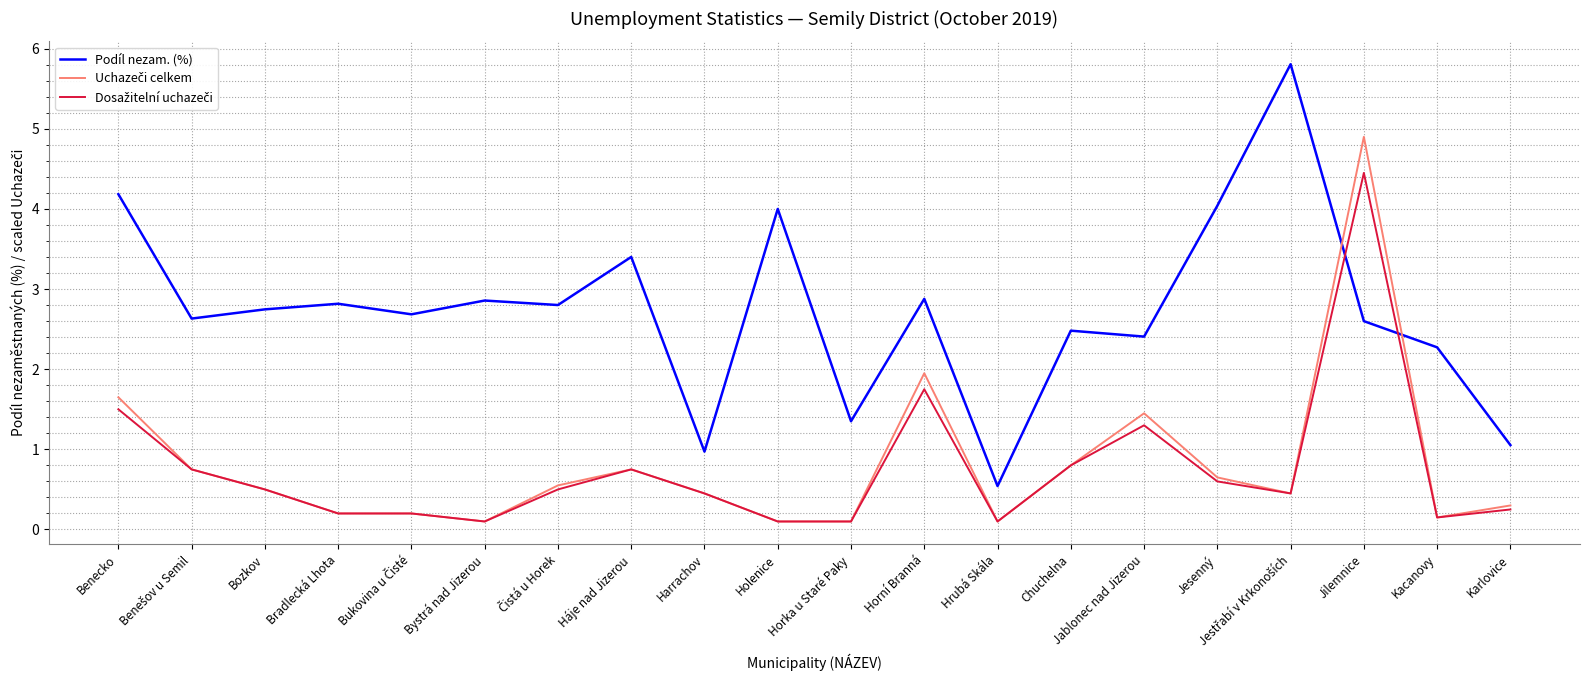

Which series has the widest spread of values?

Podíl nezam. (%)